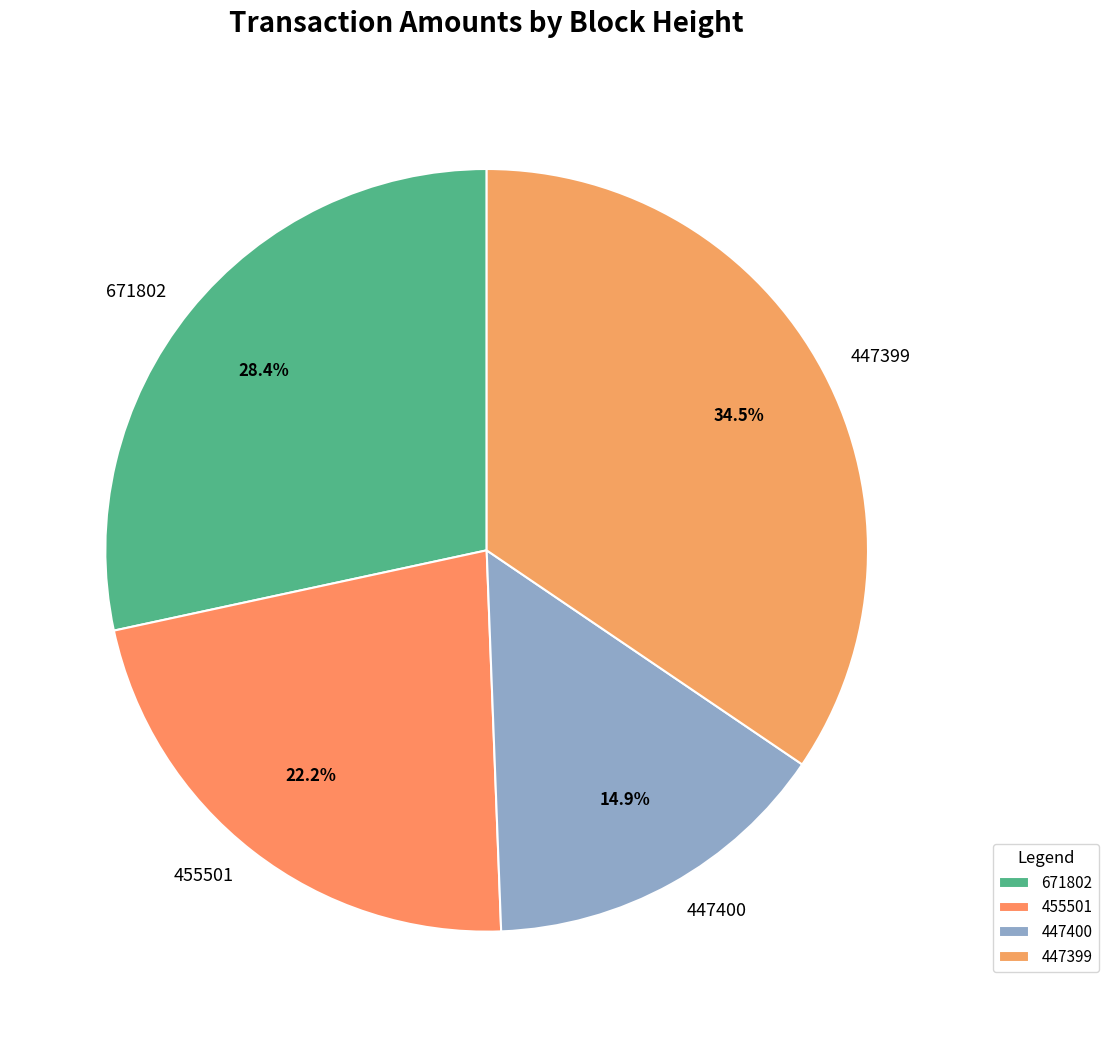

Which has a higher value, 671802 or 447399?

447399